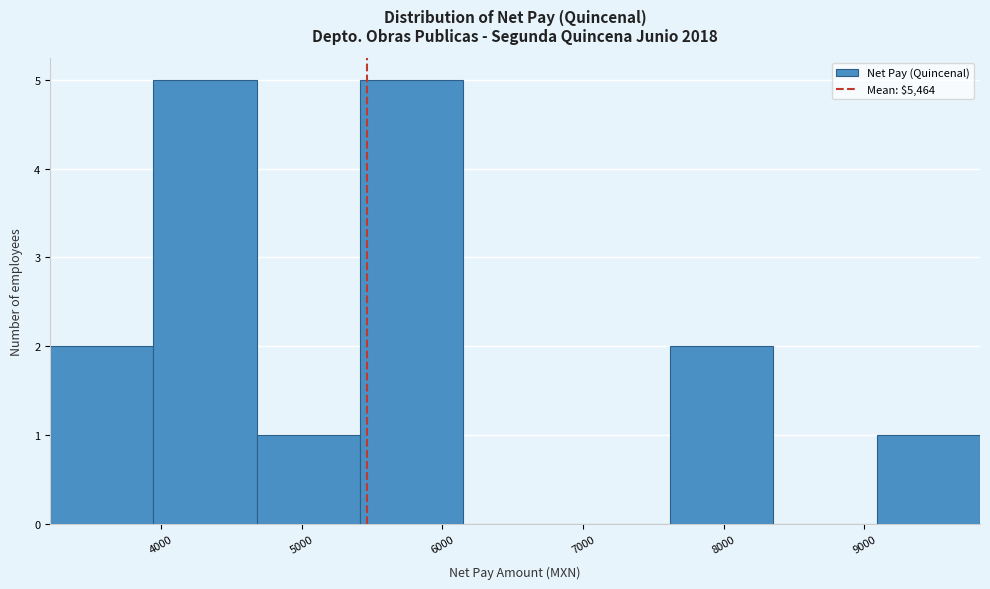

Reading left to right, list every bar in this chart as the range it spans on the x-axis followed by its height. Neither the bar edges nor the heights are printed on the chart, so give them approximately, as read against the axes.

3200 to 3900: 2
3900 to 4700: 5
4700 to 5400: 1
5400 to 6100: 5
6100 to 6900: 0
6900 to 7600: 0
7600 to 8400: 2
8400 to 9100: 0
9100 to 9800: 1